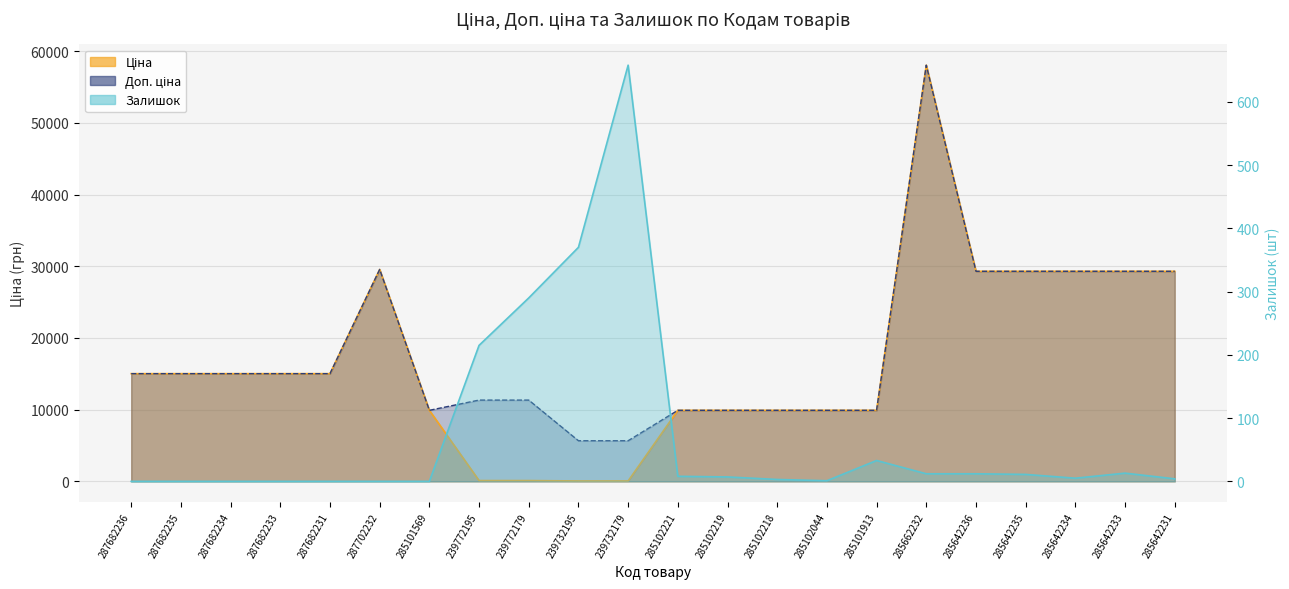

Which series has the largest range (max minus min)?

Ціна